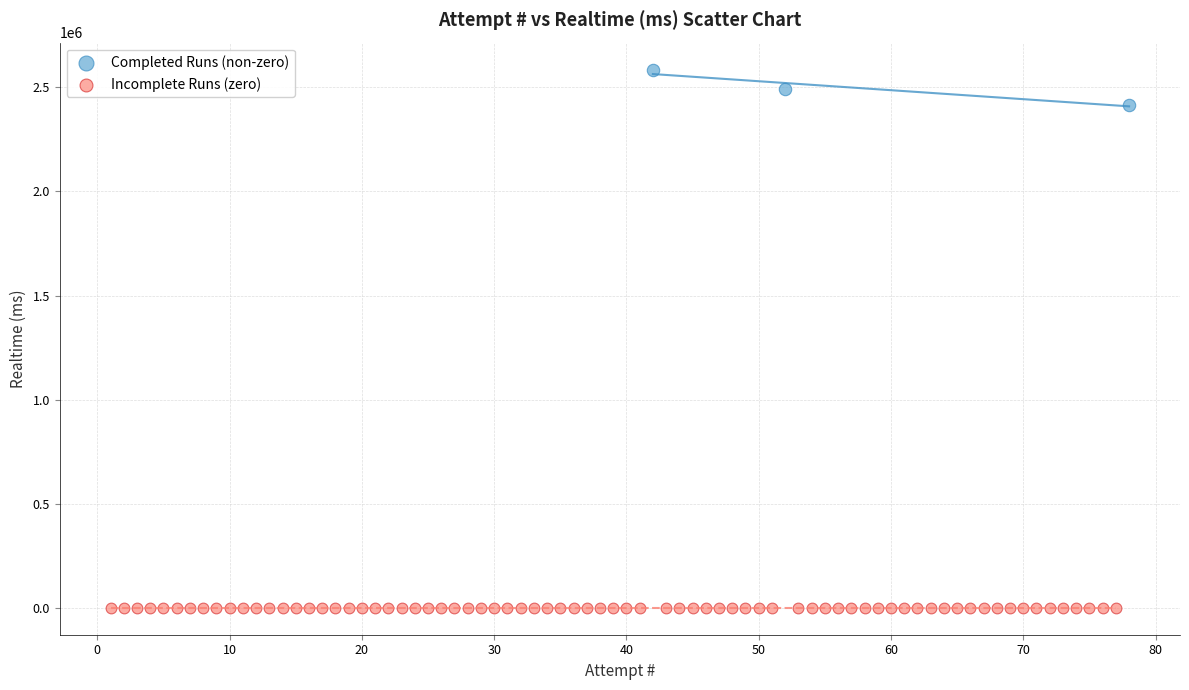

Which series contains the lowest Y value?

Incomplete Runs (zero)